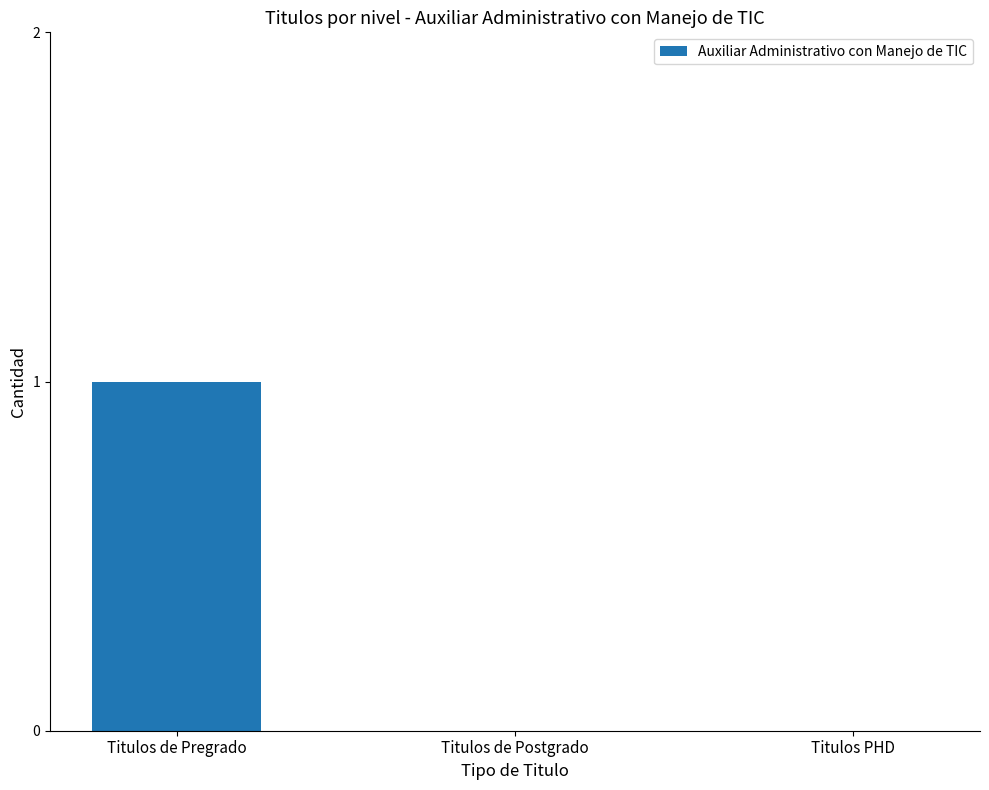

Which label corresponds to the largest value in the chart?

Titulos de Pregrado